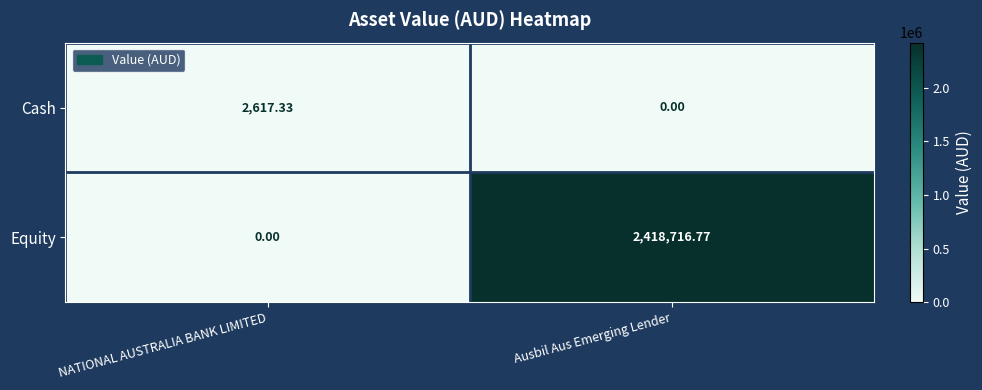

List the series in order of their overall mean, highest first.

Equity, Cash